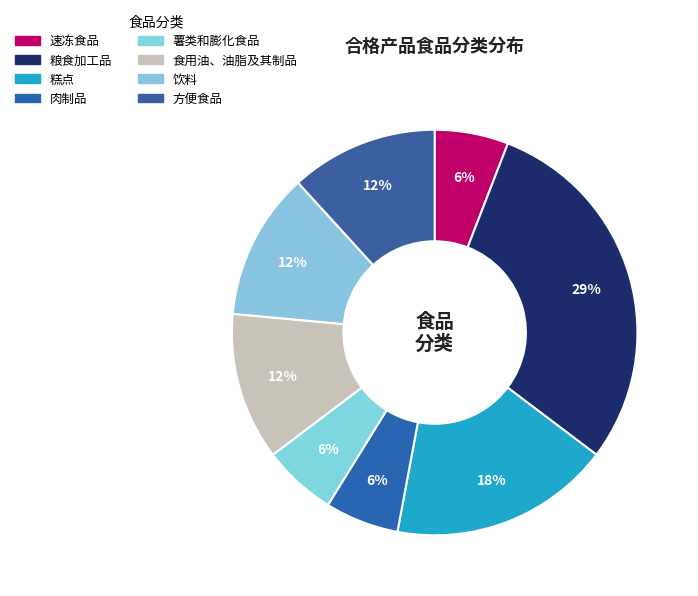

Combined, do 粮食加工品 and 薯类和膨化食品 account for over 50%?

No